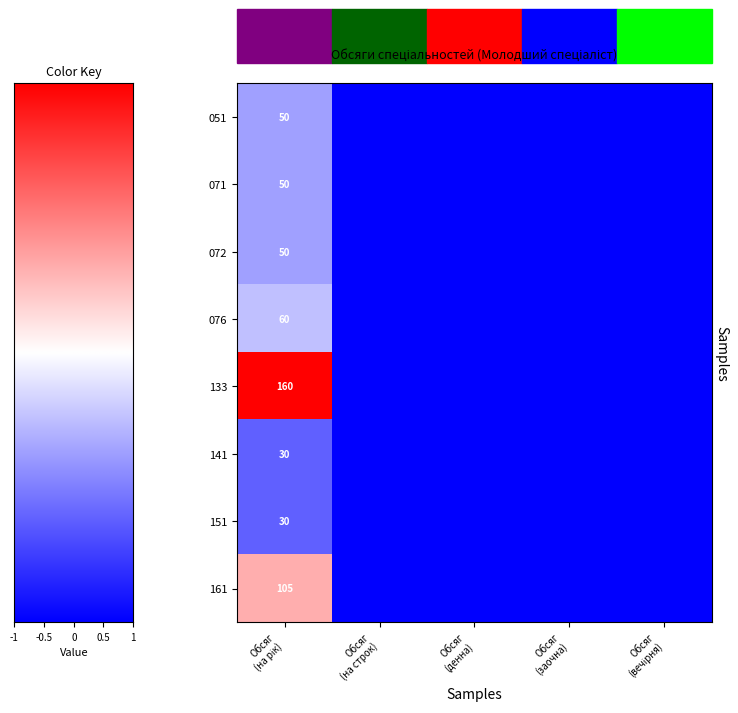

What is the difference between the maximum and second lowest values in the 141 series?

0.2